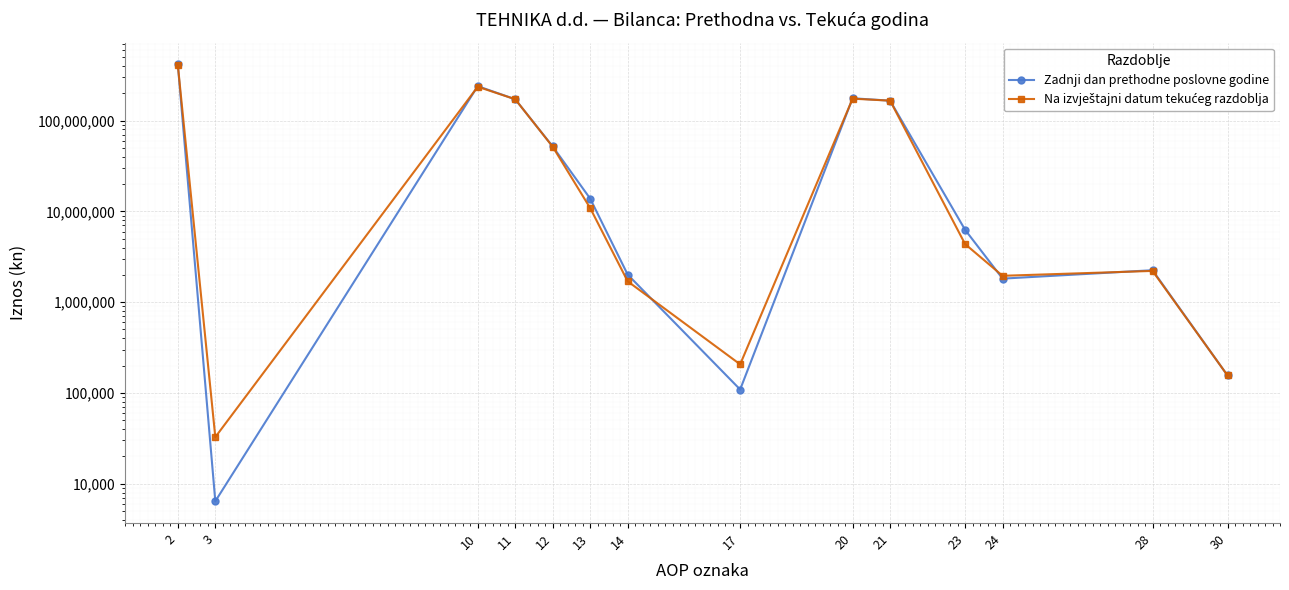

At which label is Zadnji dan prethodne poslovne godine closest to 207979144?

10